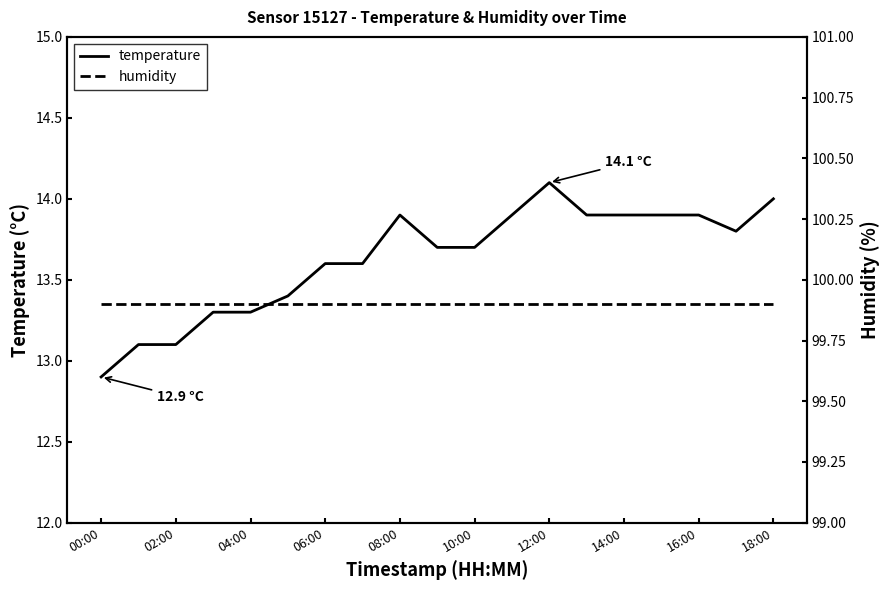

True or false: temperature and humidity intersect in this chart.

False